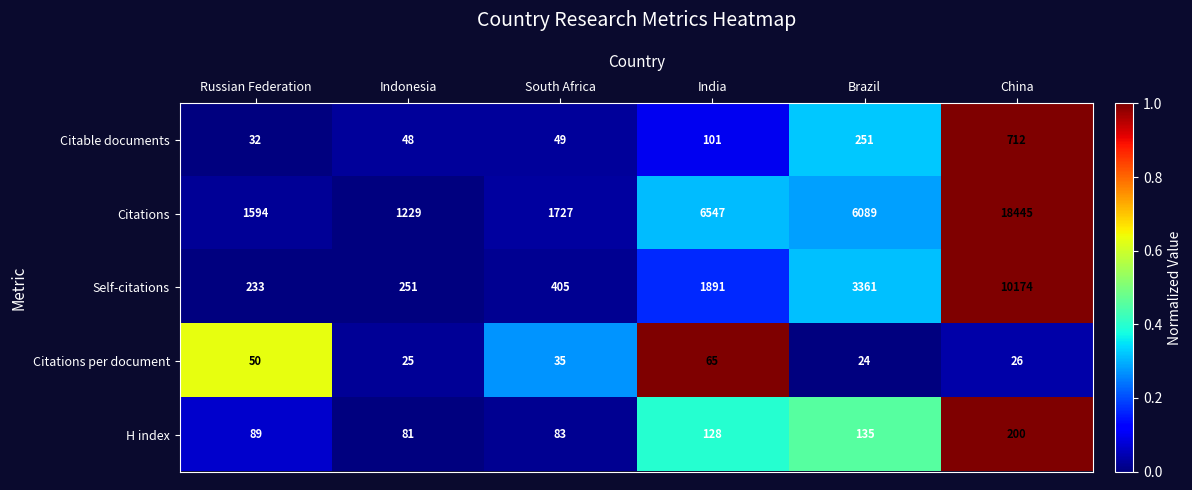

Which series has the largest total across all categories?

Citations